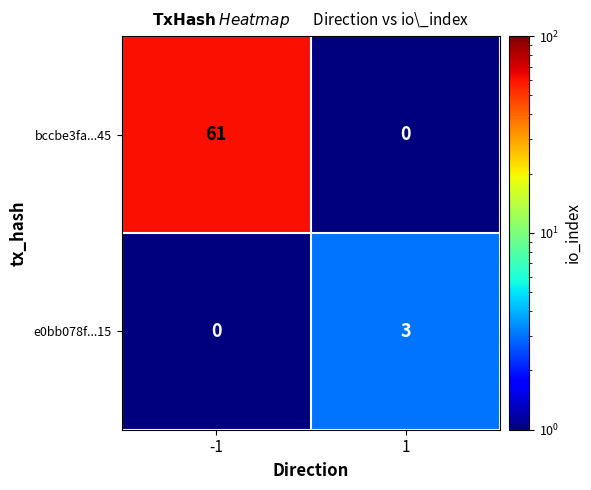

Which series has the largest total across all categories?

bccbe3fa...45